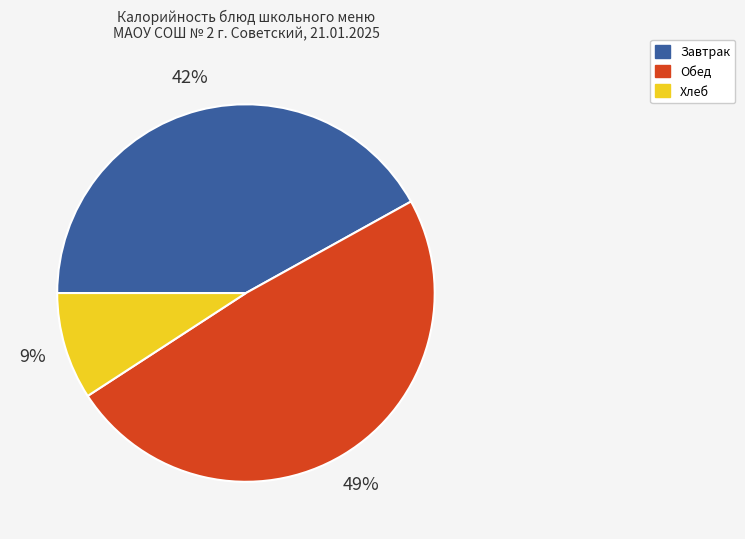

Does any single category account for the majority?

No